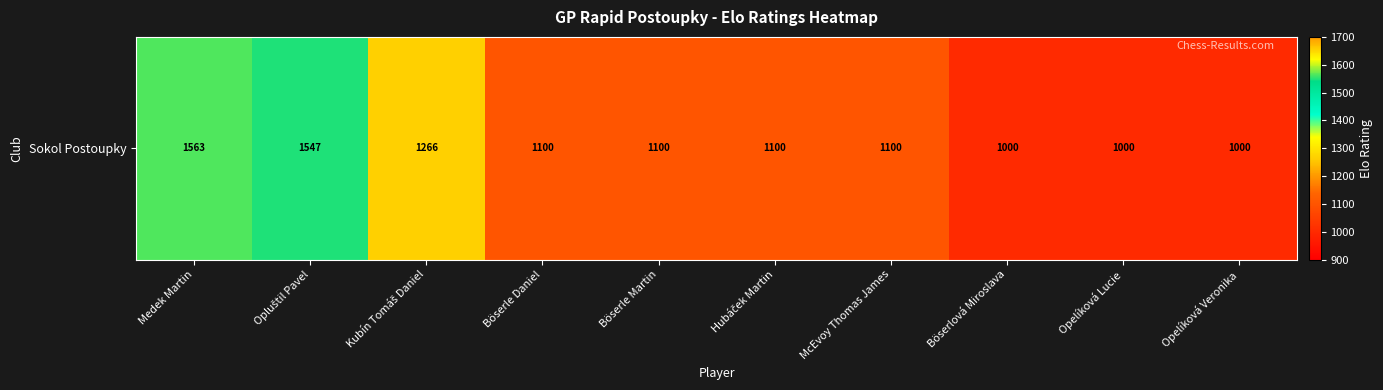

What is the minimum value shown in the chart?

1000